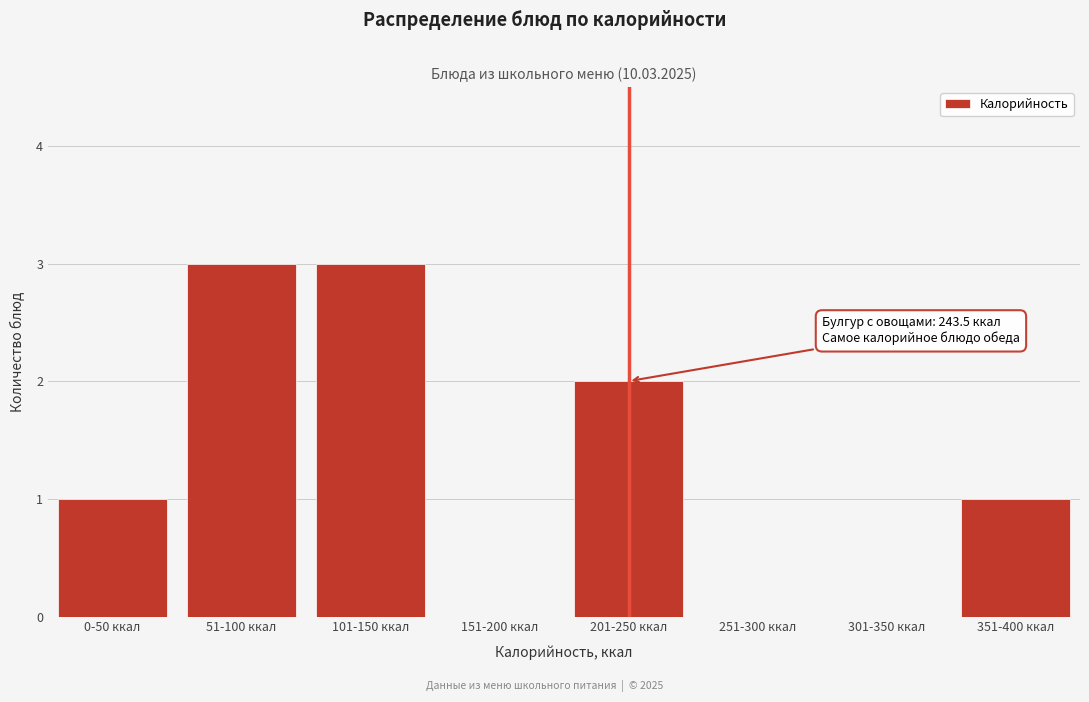

Reading left to right, what are all the values shown in this chart?

0-50 ккал=1	51-100 ккал=3	101-150 ккал=3	151-200 ккал=0	201-250 ккал=2	251-300 ккал=0	301-350 ккал=0	351-400 ккал=1